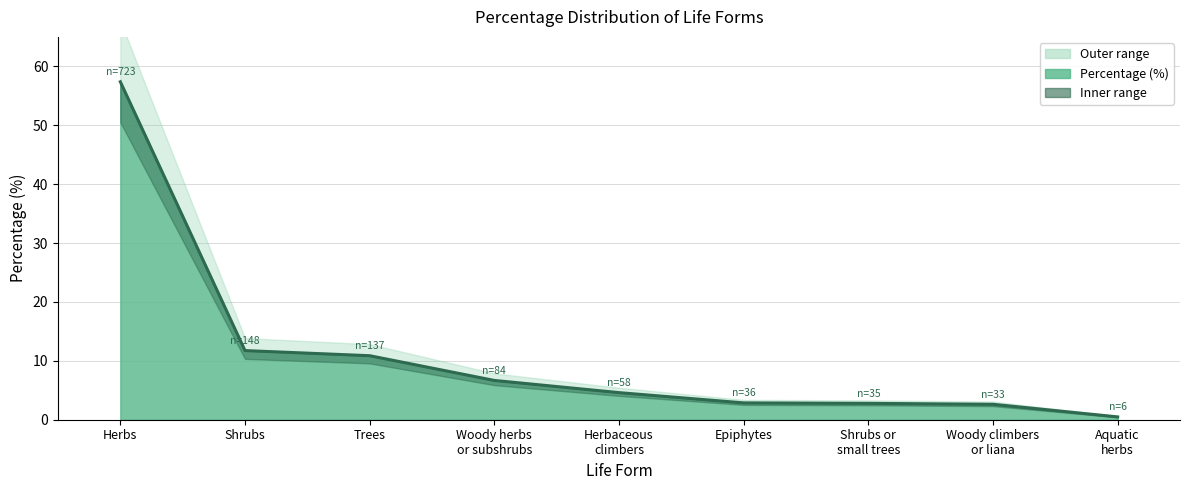

How many categories are shown in the chart?

9